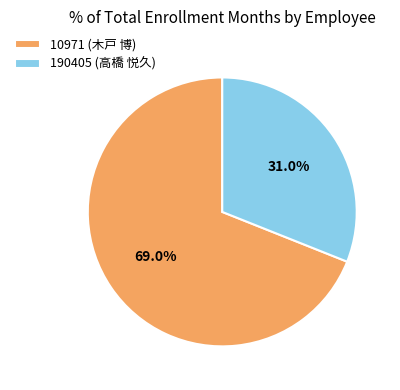

How many slices are in this pie chart?

2